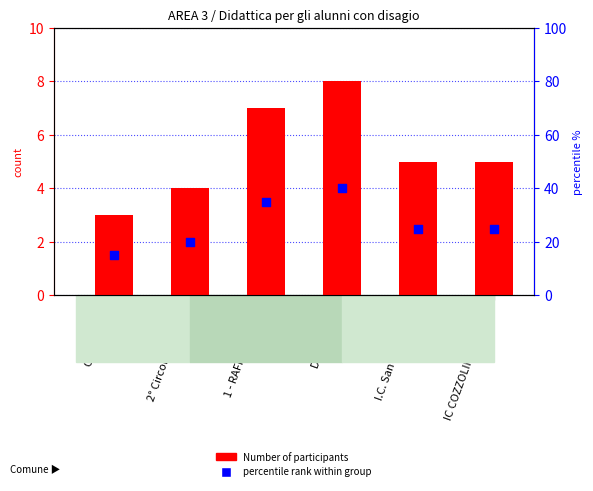

What are all the series names shown in the legend?

Number of participants, percentile rank within group